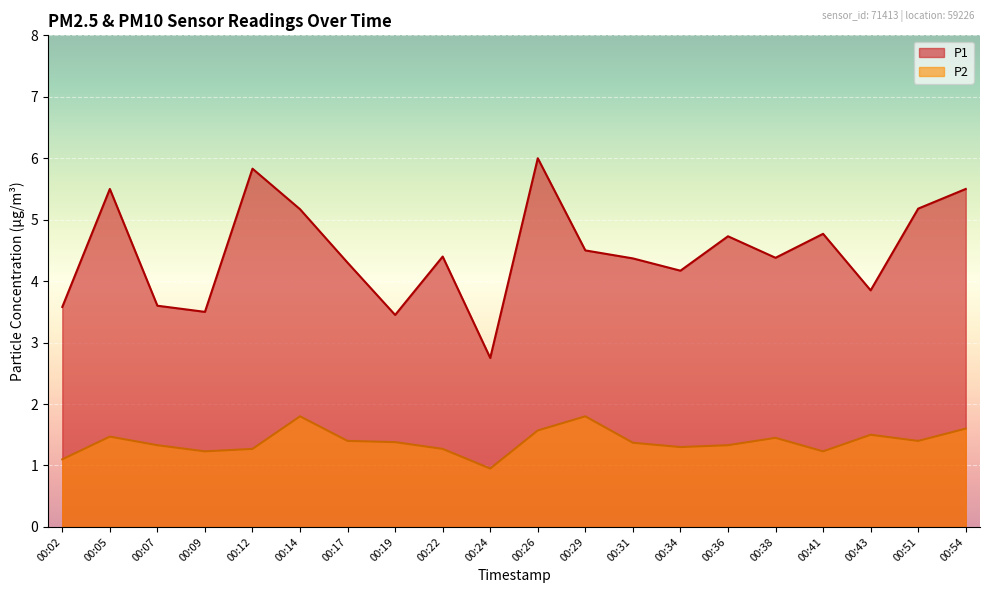

True or false: P2 and P1 cross at least once.

False